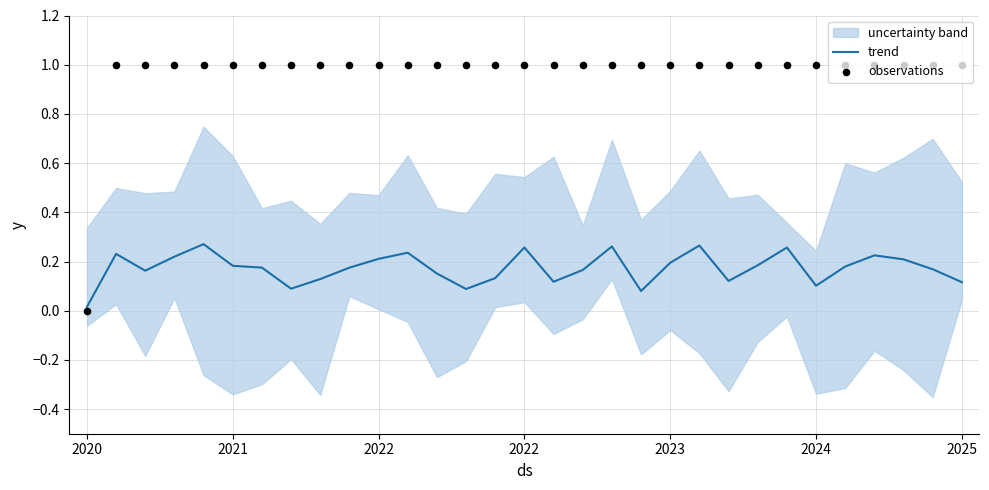

Is the value of trend at 14 greater than the value of observations at 2022?

No